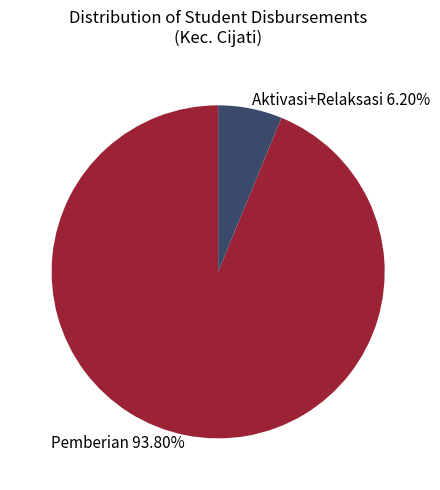

Combined, do Pemberian 93.80% and Aktivasi+Relaksasi 6.20% account for over 50%?

Yes